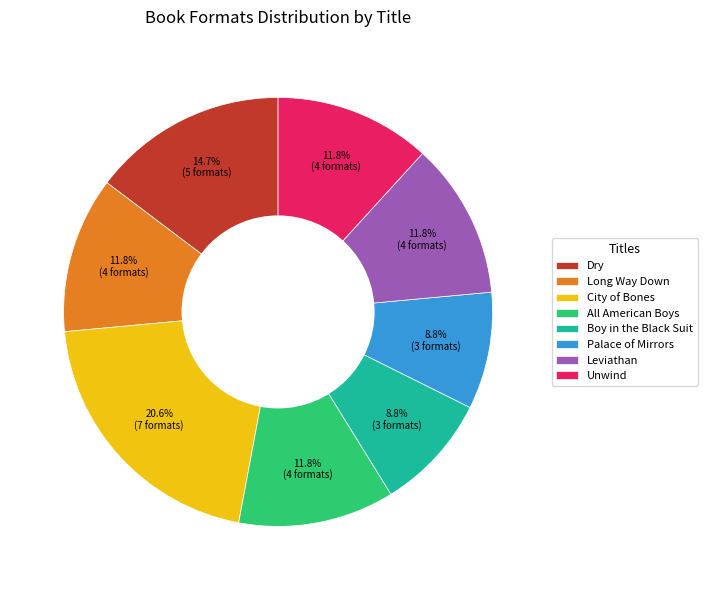

The All American Boys slice represents 19% of the pie. True or false?

False